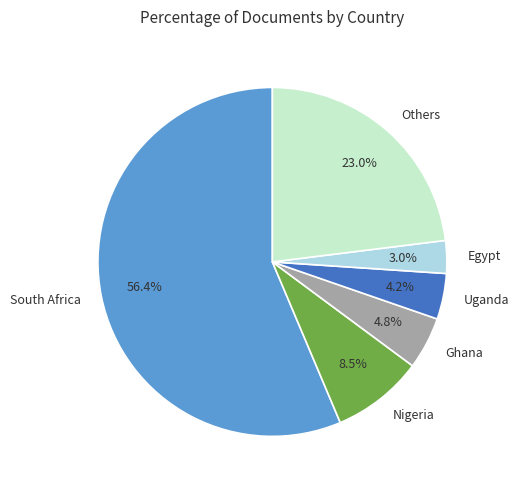

Is it true that Egypt is 3% of the pie?

True